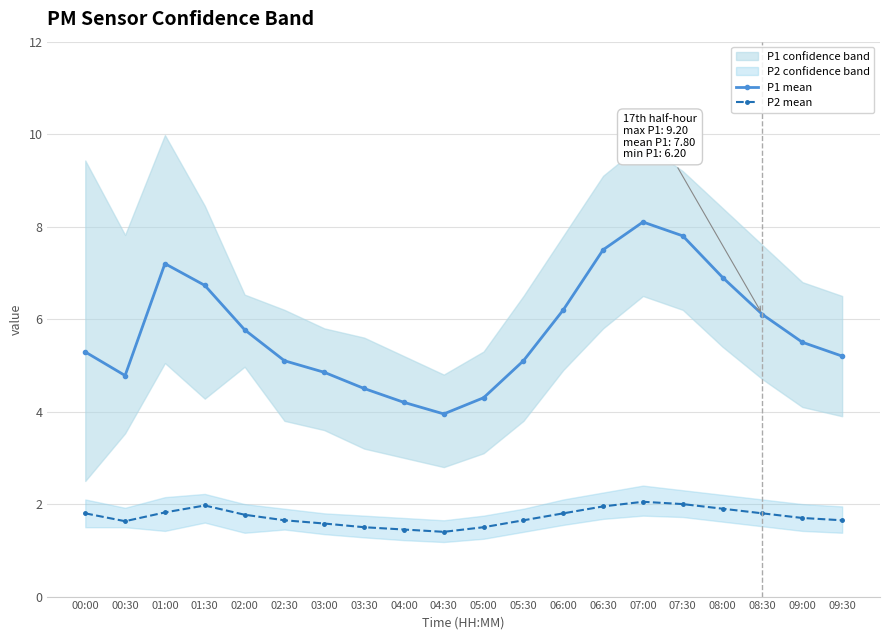

Rank the categories by P2 mean value from lowest to highest.

04:30, 04:00, 03:30, 05:00, 03:00, 00:30, 02:30, 05:30, 09:30, 09:00, 02:00, 00:00, 06:00, 08:30, 01:00, 08:00, 06:30, 01:30, 07:30, 07:00